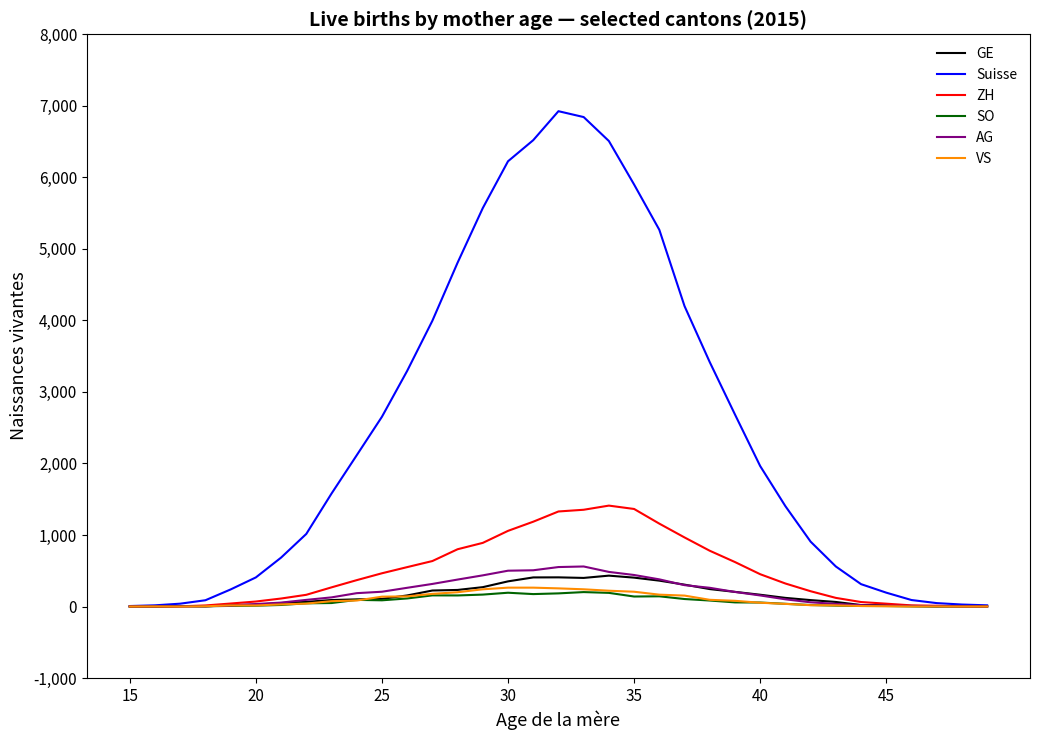

What is the maximum value shown in the chart?

6925